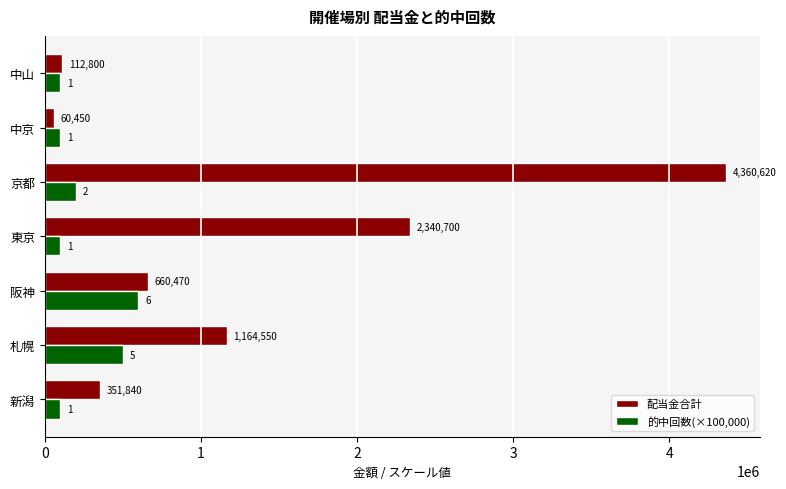

Which category has the highest value in the 的中回数(×100,000) series?

阪神